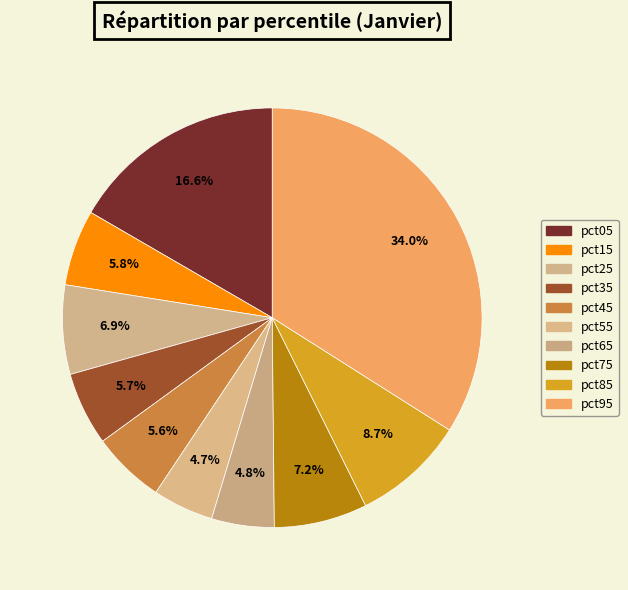

Combined, what portion of the pie is pct35 and pct95?

39.6%